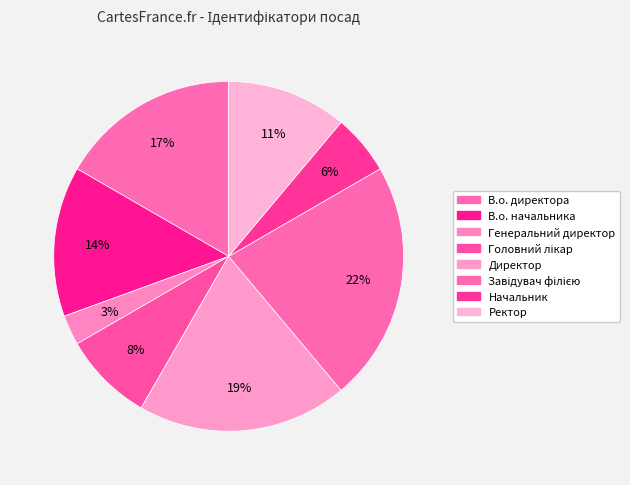

To the nearest percent, what percentage of the pie is Завідувач філією?

22%